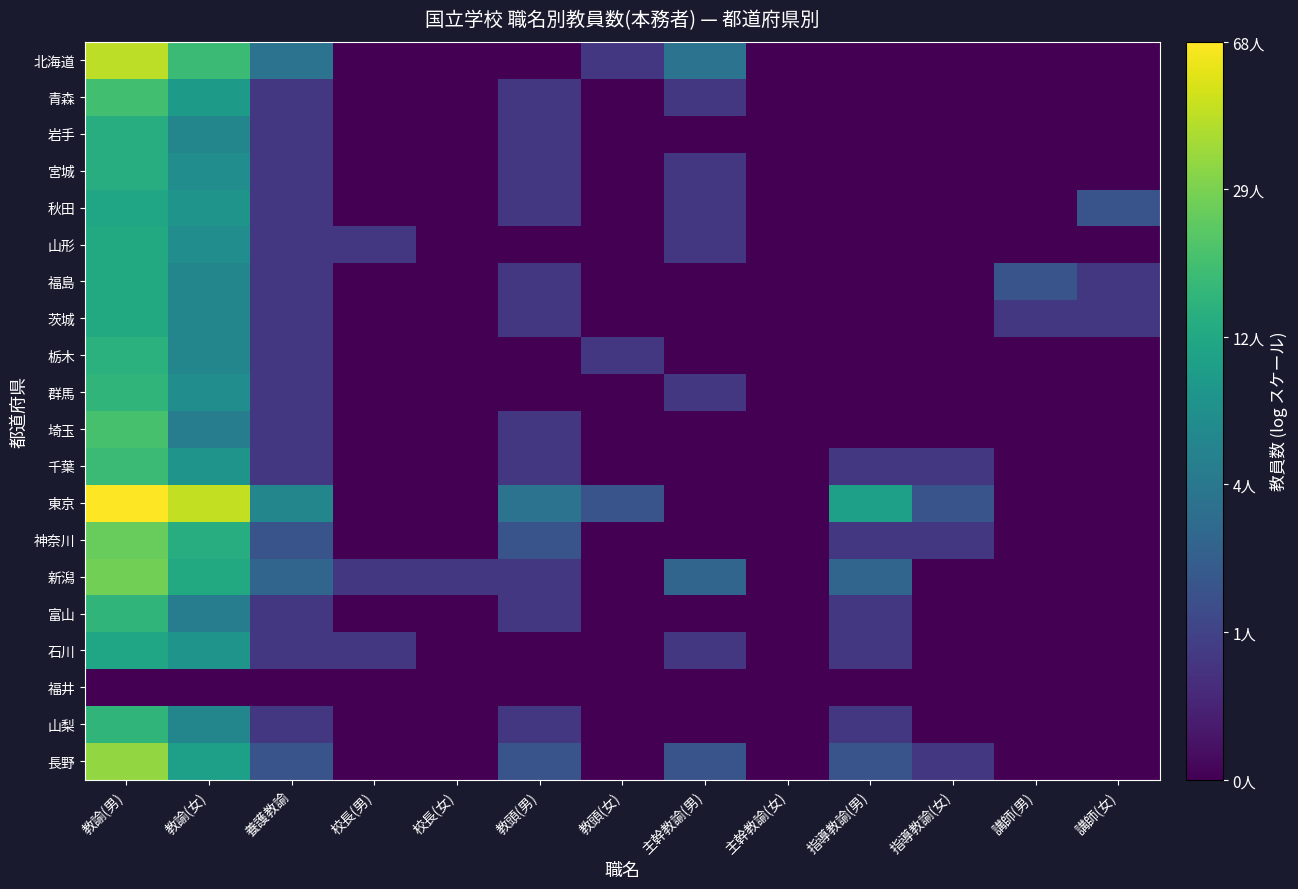

Which series has the largest total across all categories?

東京